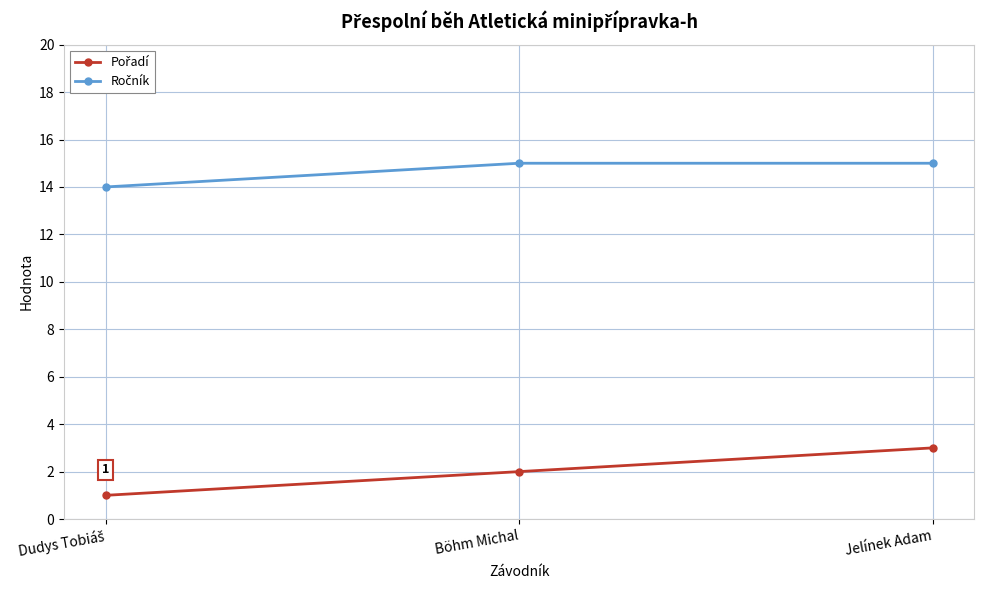

What is the maximum value shown in the chart?

15